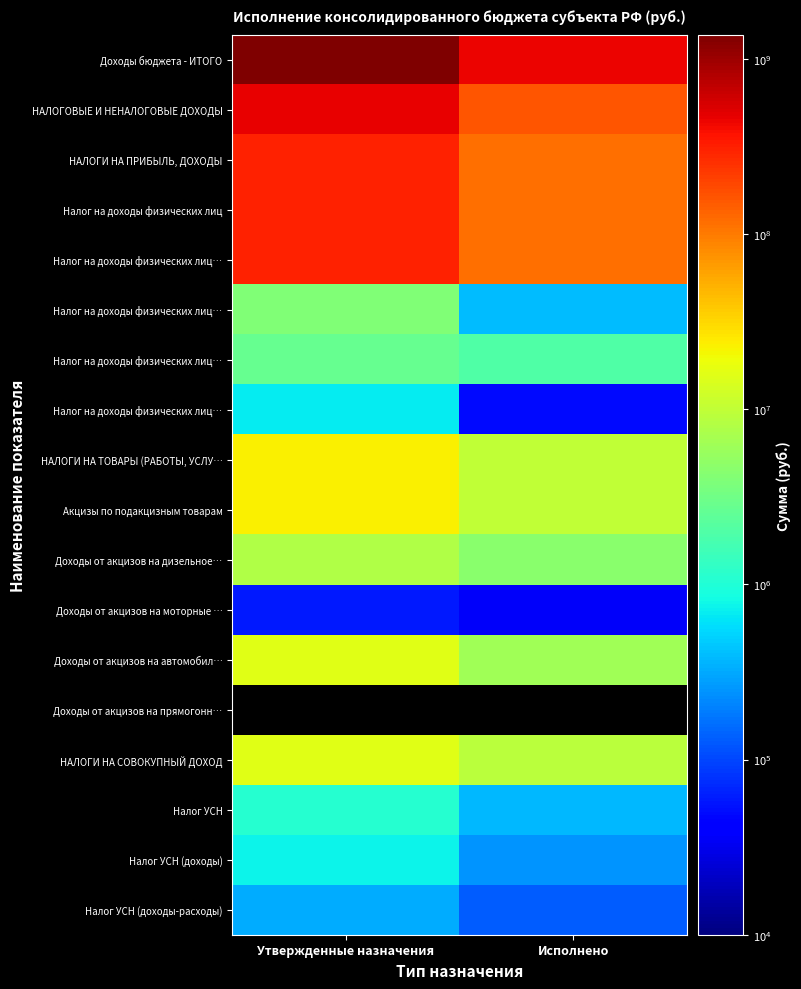

What is the greatest value displayed?

1373078514.5